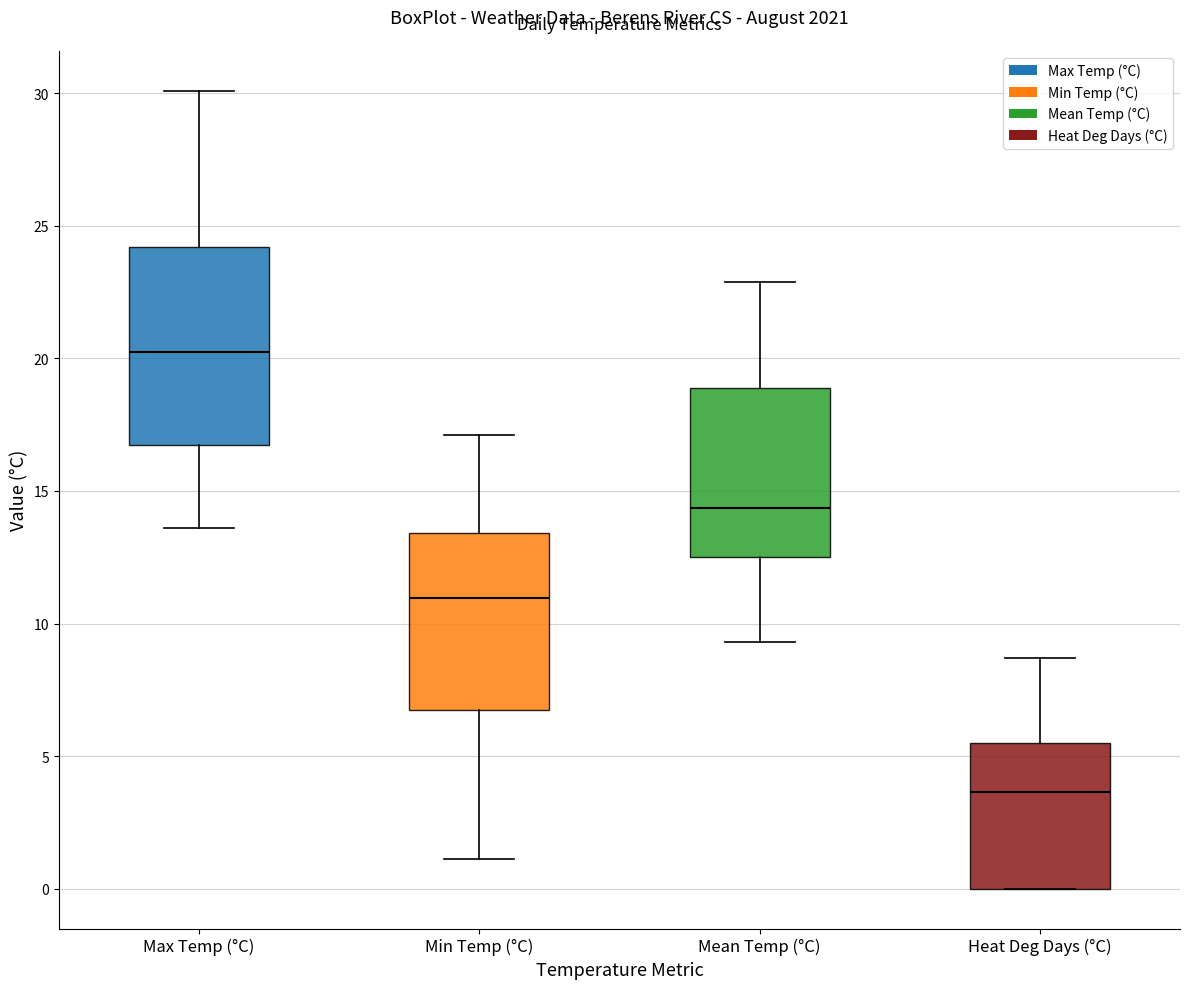

Which box has the highest median line?

Max Temp (°C)